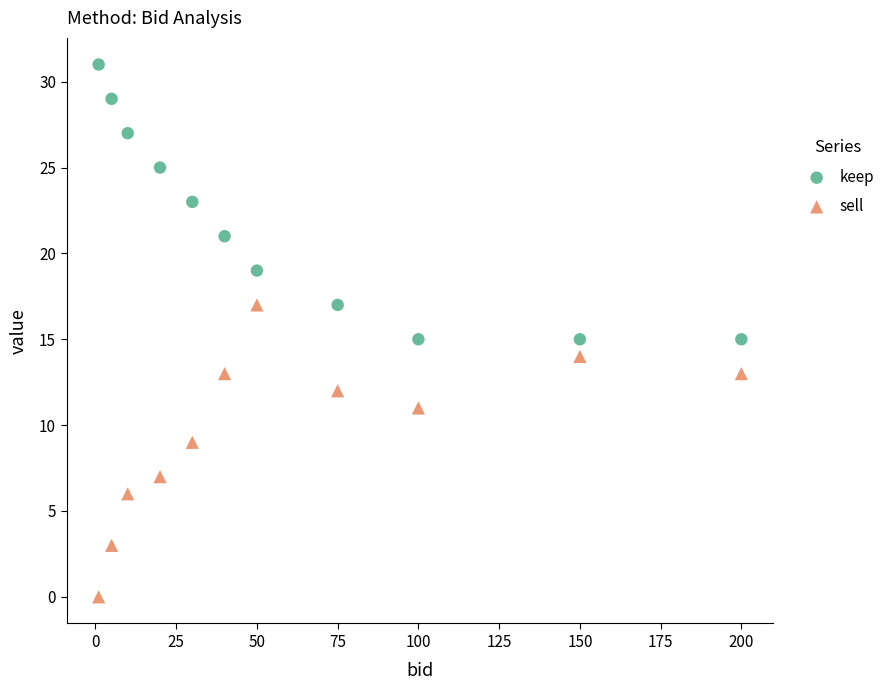

Across all data points, what is the range of X values (max minus min)?

199